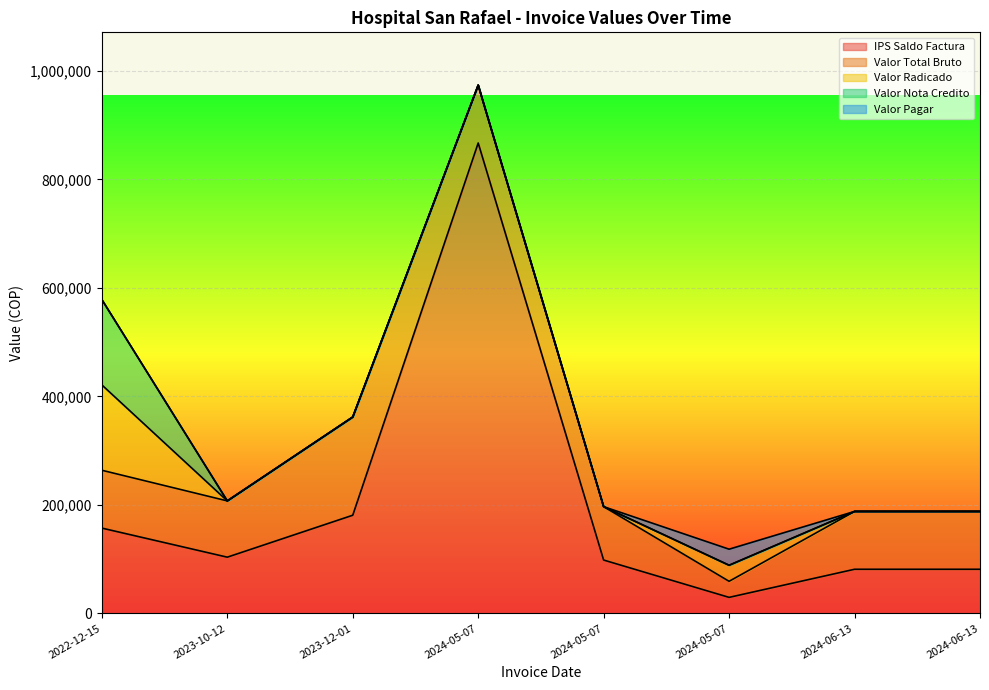

Reading left to right, extract all data points from this chart.

IPS Saldo Factura: 157300	103700	181000	867102	98400	29600	81400	81400
Valor Total Bruto: 106600	103700	181000	106600	98400	29600	106600	106600
Valor Radicado: 157300	0	0	0	0	29600	0	0
Valor Nota Credito: 157300	0	0	0	0	0	0	0
Valor Pagar: 0	0	0	0	0	29600	0	0